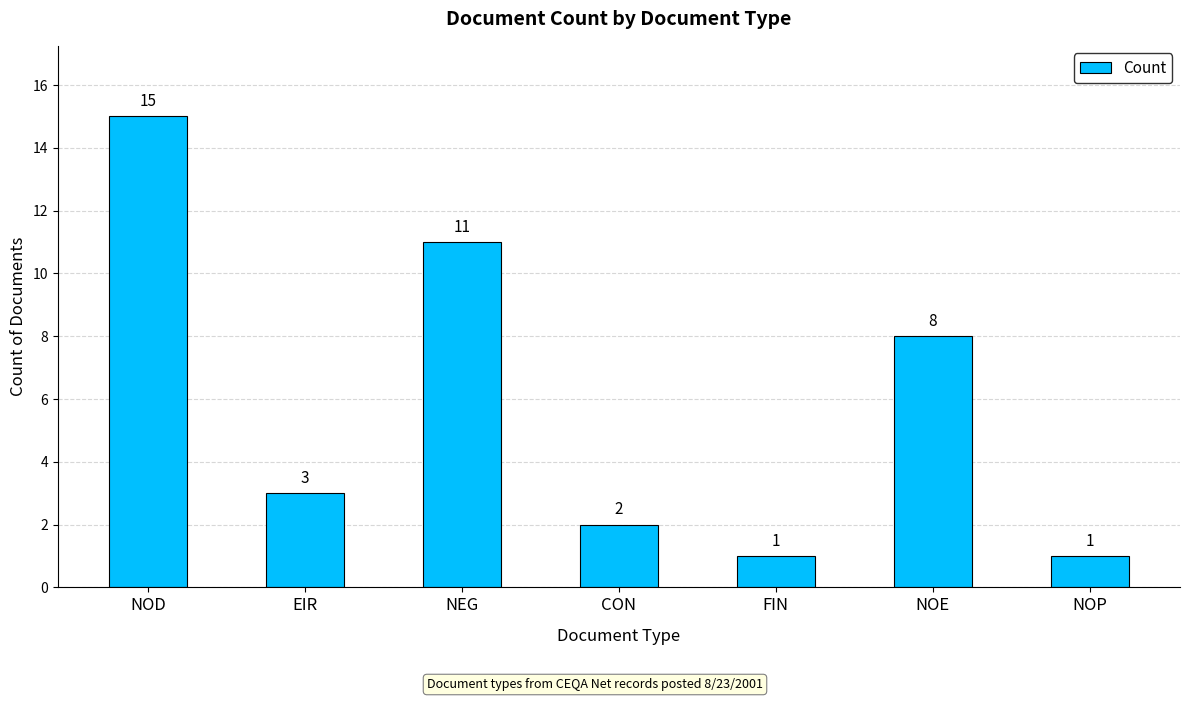

Between FIN and NOD, which is larger?

NOD